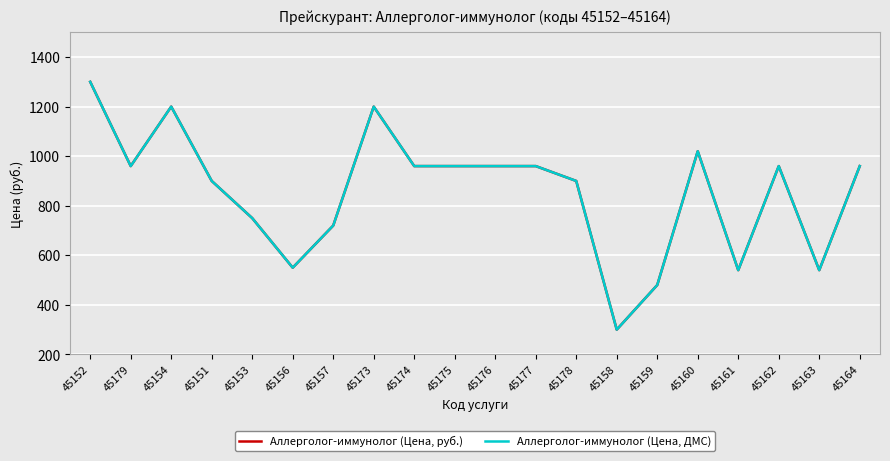

What position from the right is 45158?

7